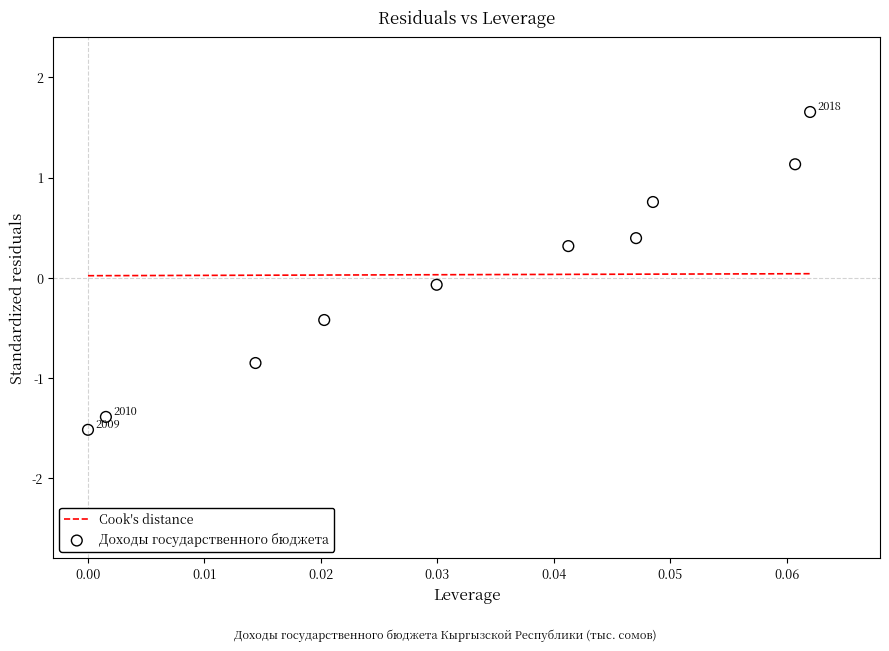

What is the range of Y values (max minus min)?

3.2